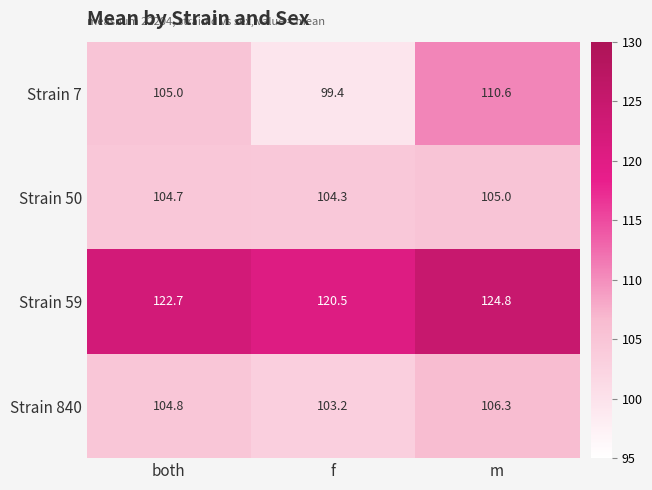

Between both and m, which series saw the biggest shift?

Strain 7